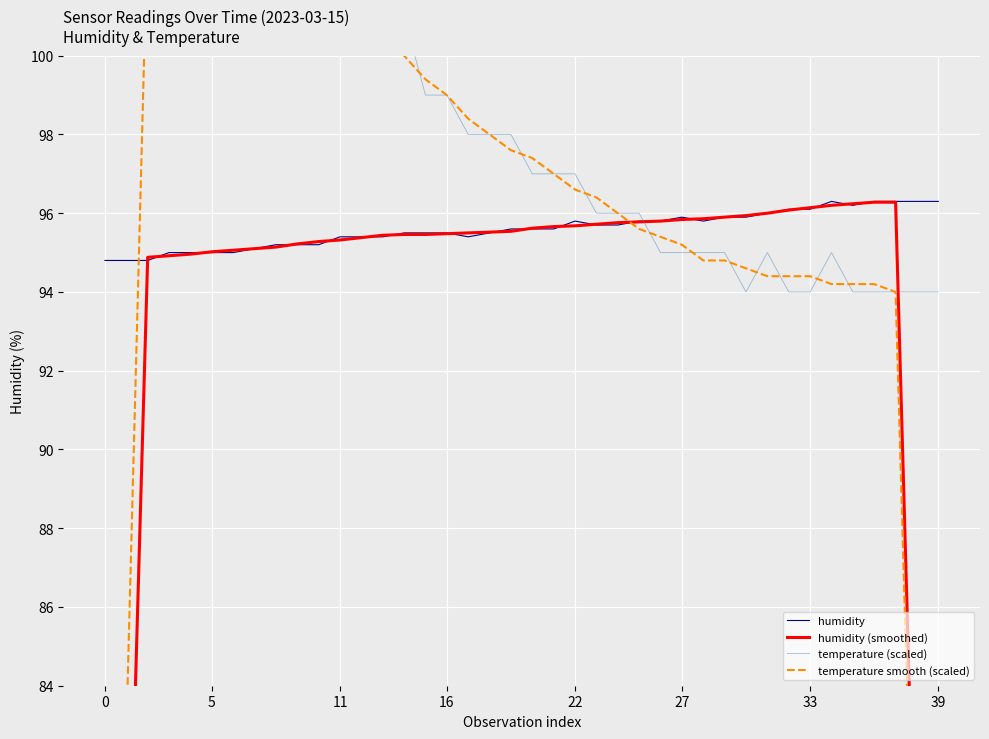

Is this an area chart (filled region under the line)?

No